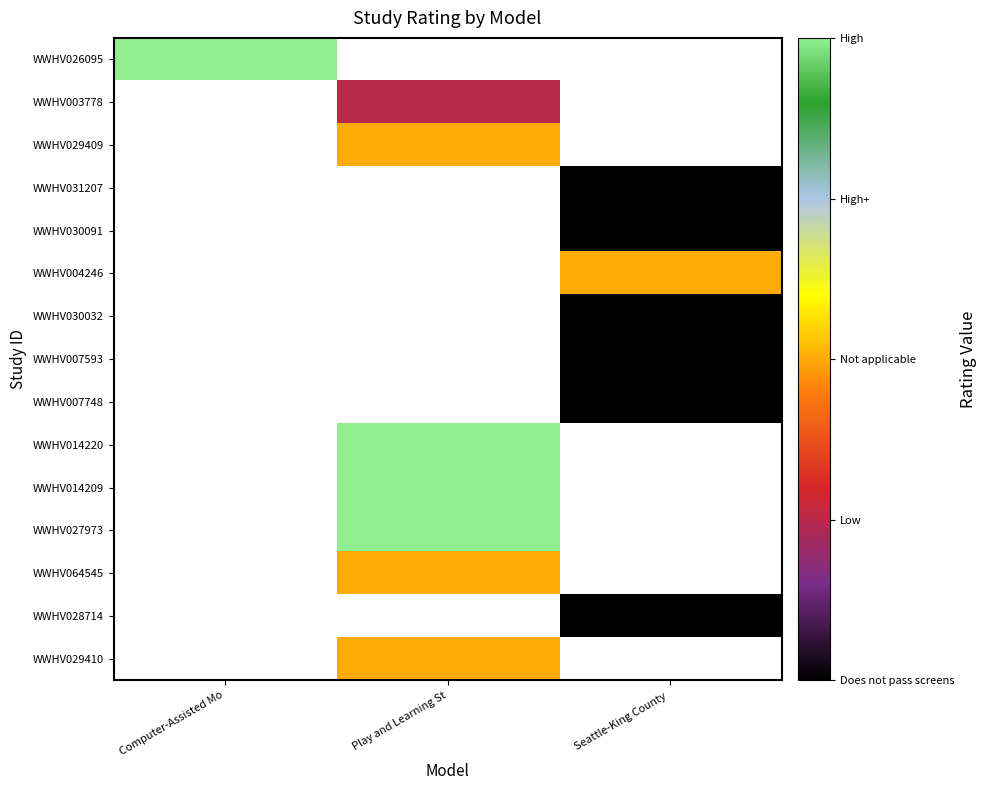

Which label corresponds to the largest value in the chart?

Computer-Assisted Mo